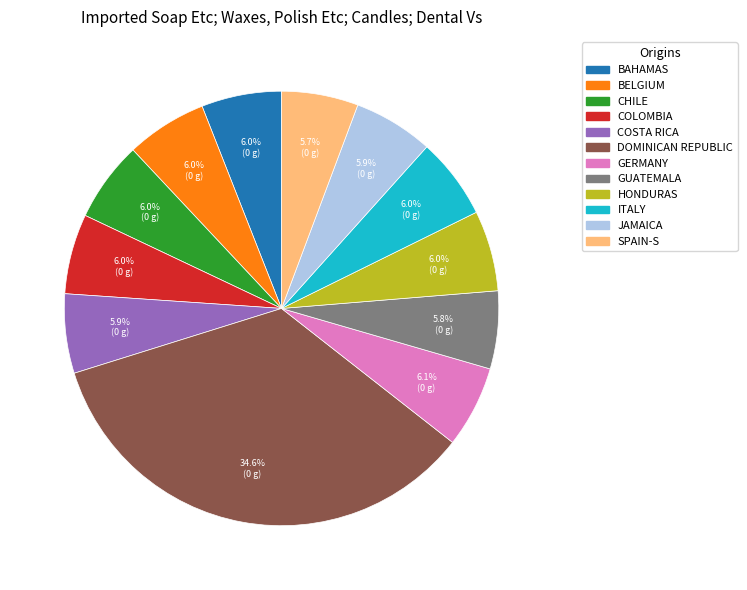

What is the largest slice in the pie chart?

DOMINICAN REPUBLIC